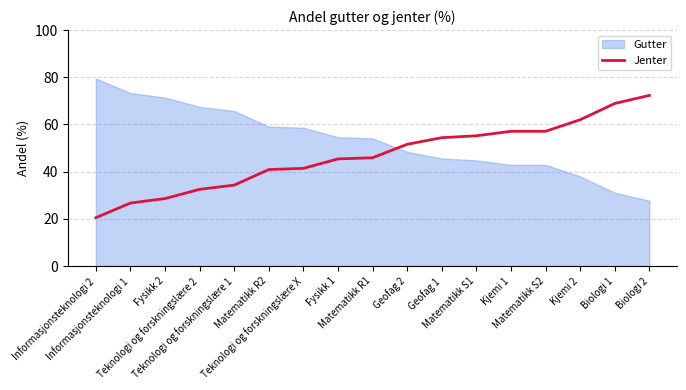

What is the maximum value for Jenter?

72.3